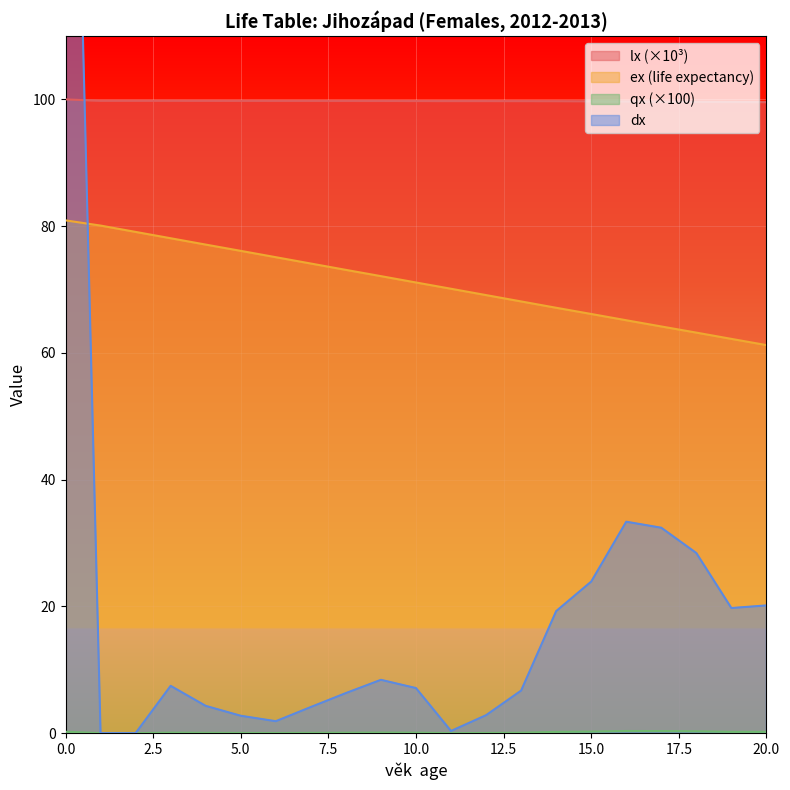

Rank the categories by lx value from lowest to highest.

20, 19, 18, 17, 16, 15, 14, 13, 12, 11, 10, 9, 8, 7, 6, 5, 4, 1, 2, 3, 0